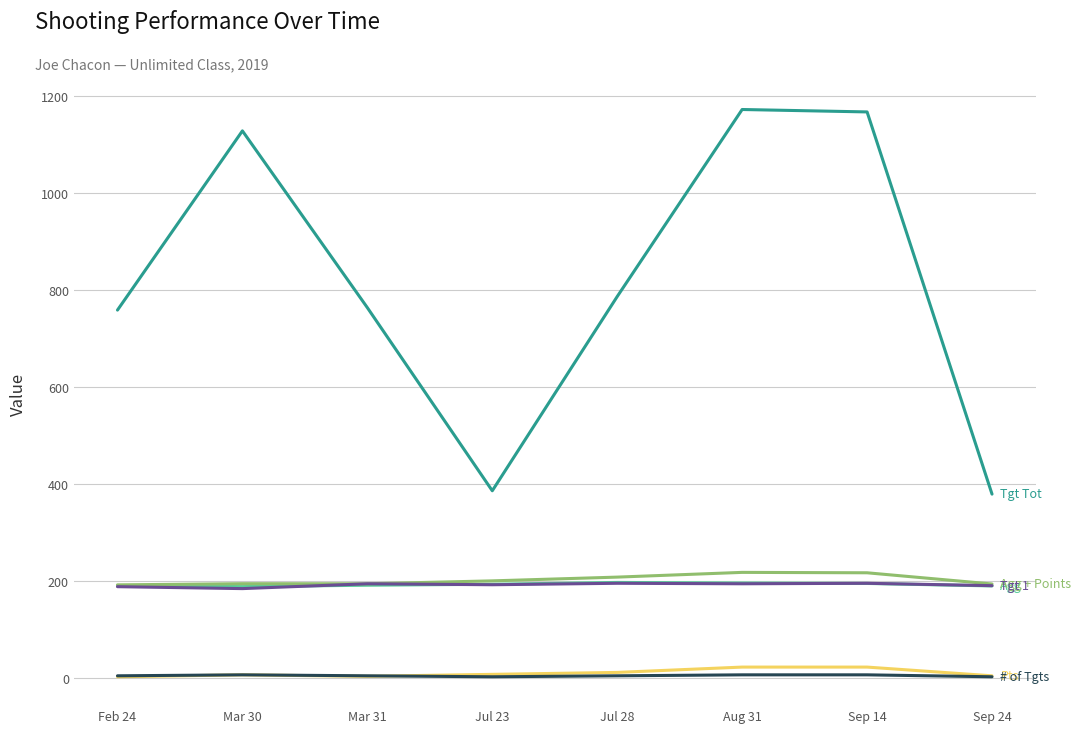

What is the maximum value shown in the chart?

1173.1